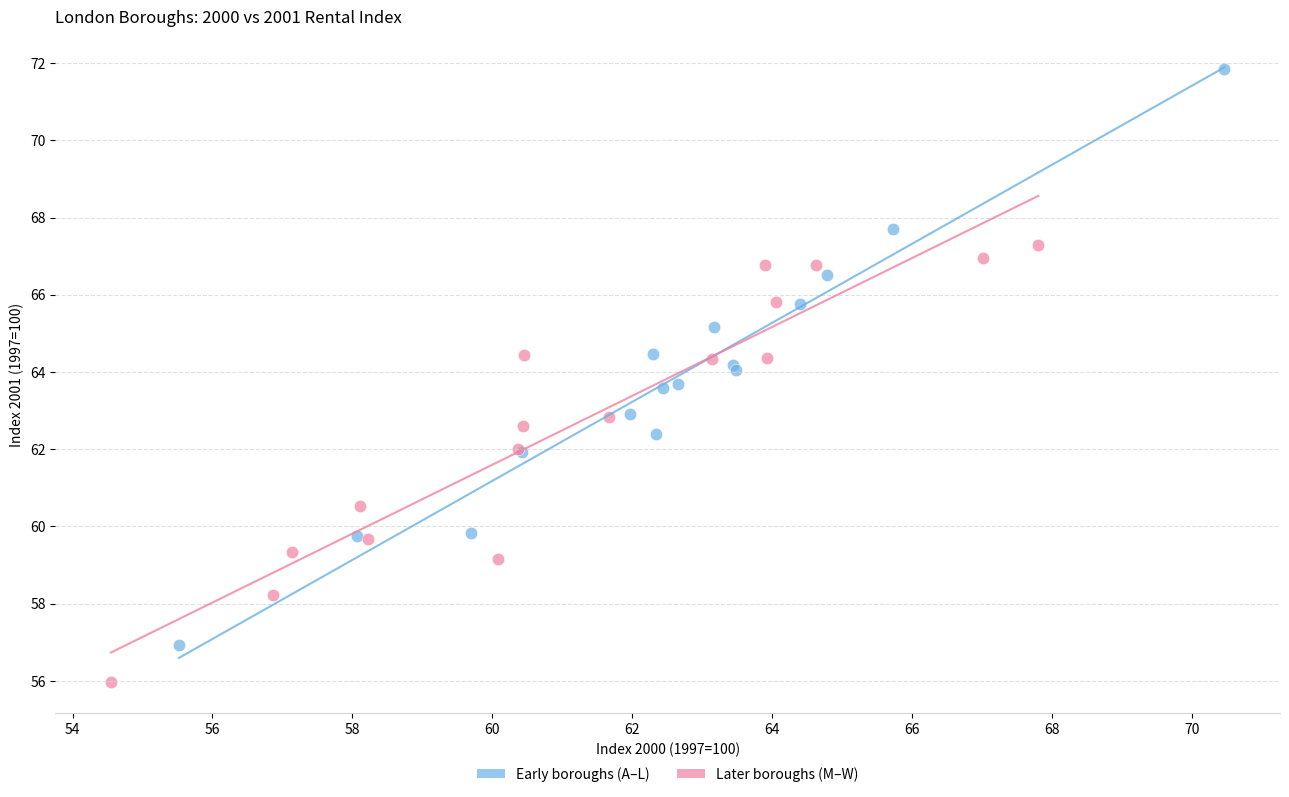

Which series has the widest spread of Y values?

Early boroughs (A–L)